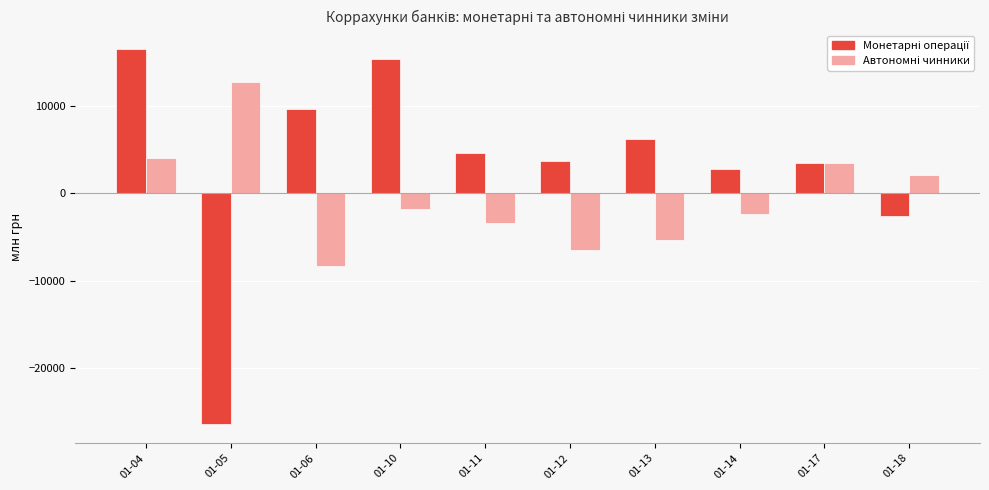

What is the maximum value shown in the chart?

16435.0